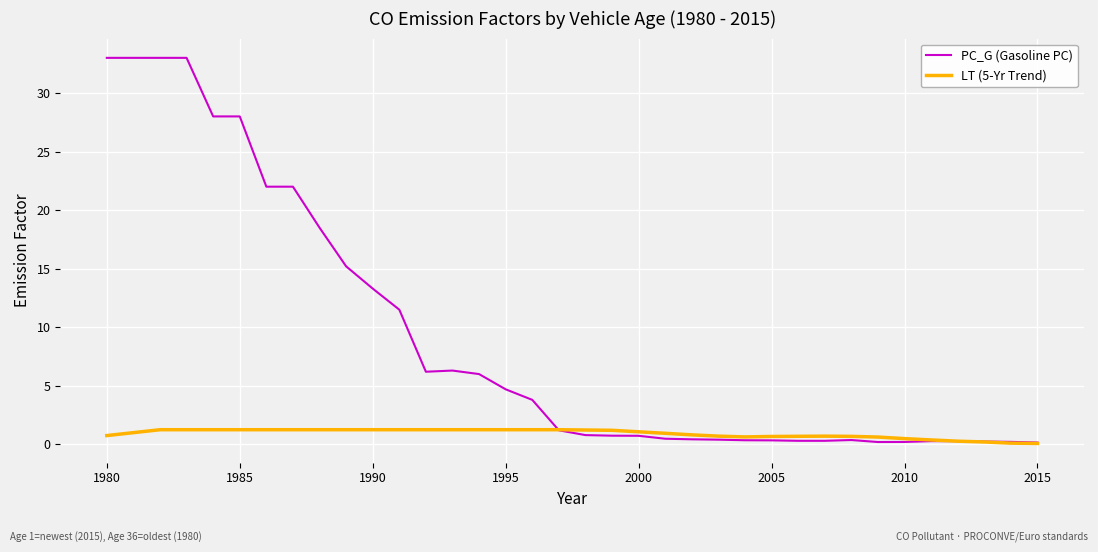

Which series has the largest range (max minus min)?

PC_G (Gasoline PC)